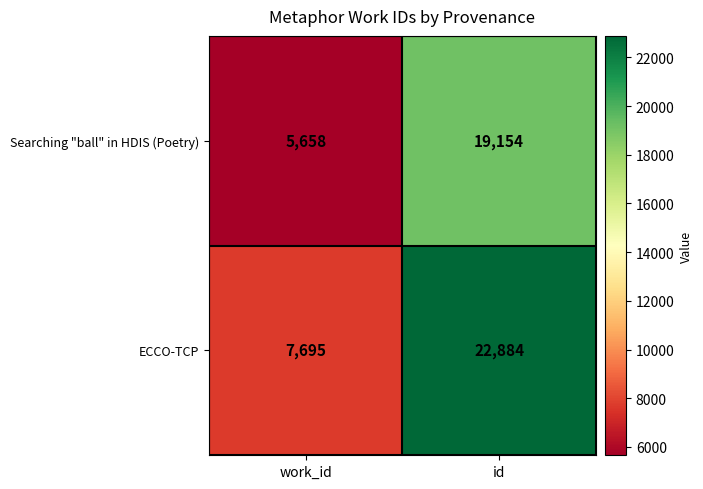

The value of Searching "ball" in HDIS (Poetry) at id is 19154. True or false?

True